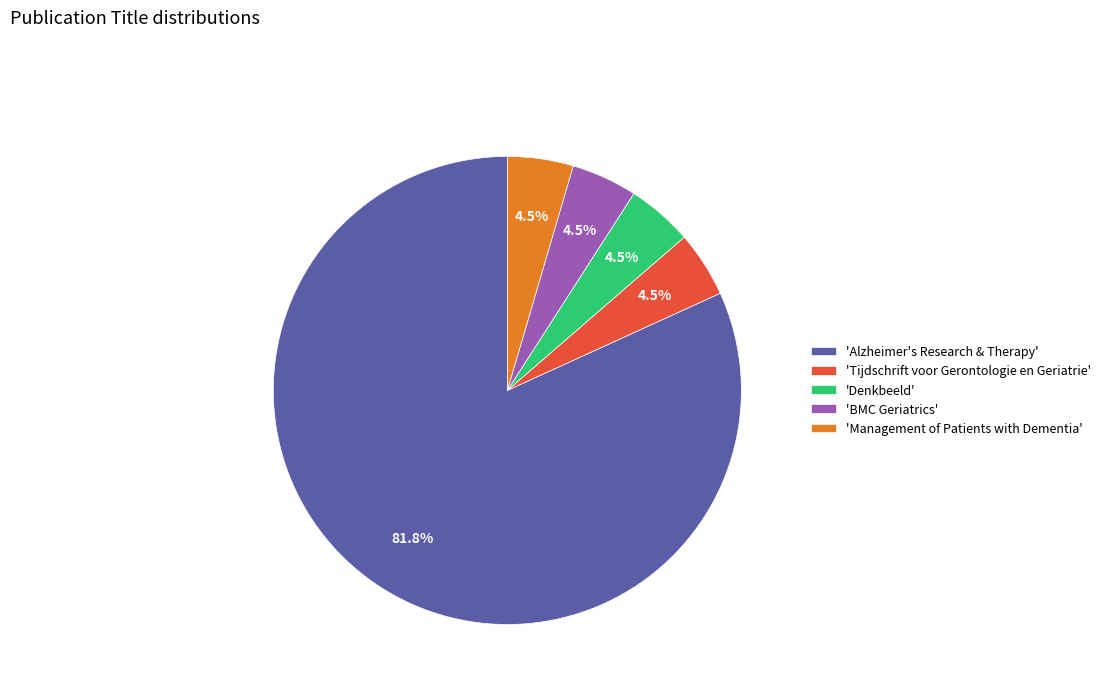

What is the ratio of the value at 'Denkbeeld' to the value at 'BMC Geriatrics'?

1.0